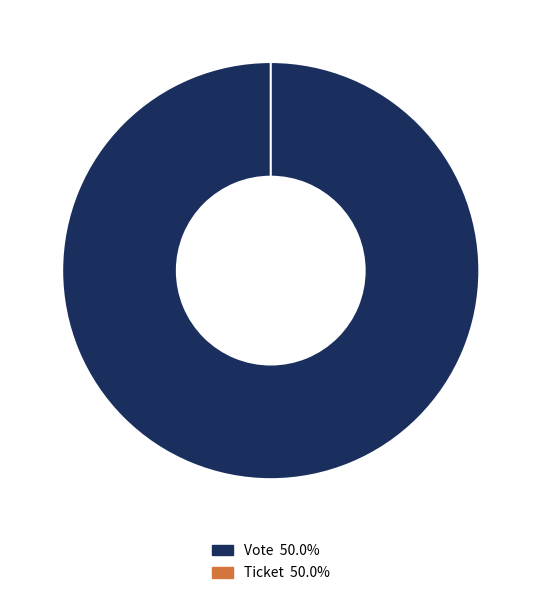

What is the total percentage of Ticket (io_index=0) and Vote (io_index=1)?

100.0%